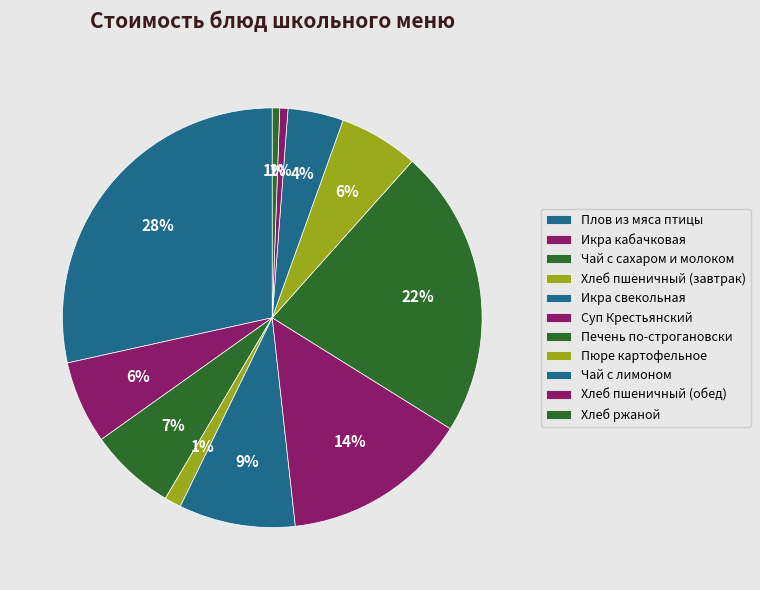

To the nearest percent, what is the average slice percentage?

9%